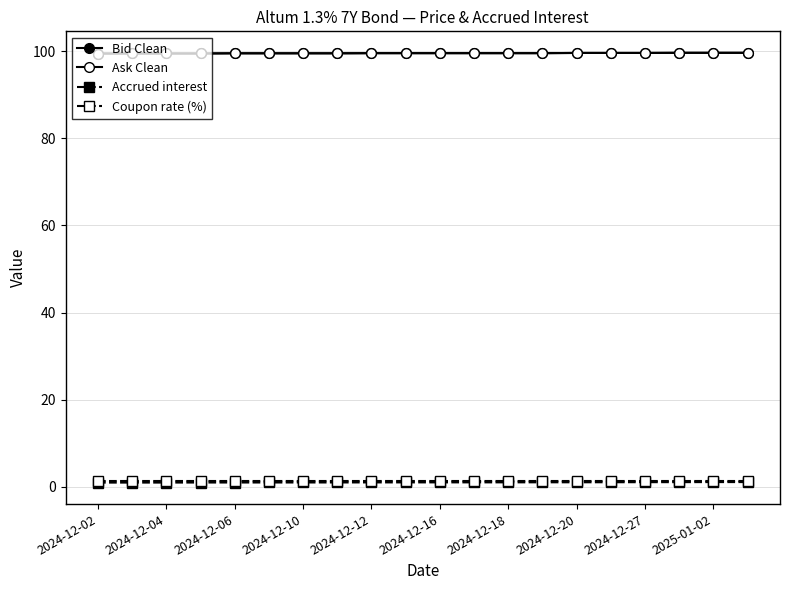

True or false: Accrued interest has more than 0 points higher than both neighbors.

False